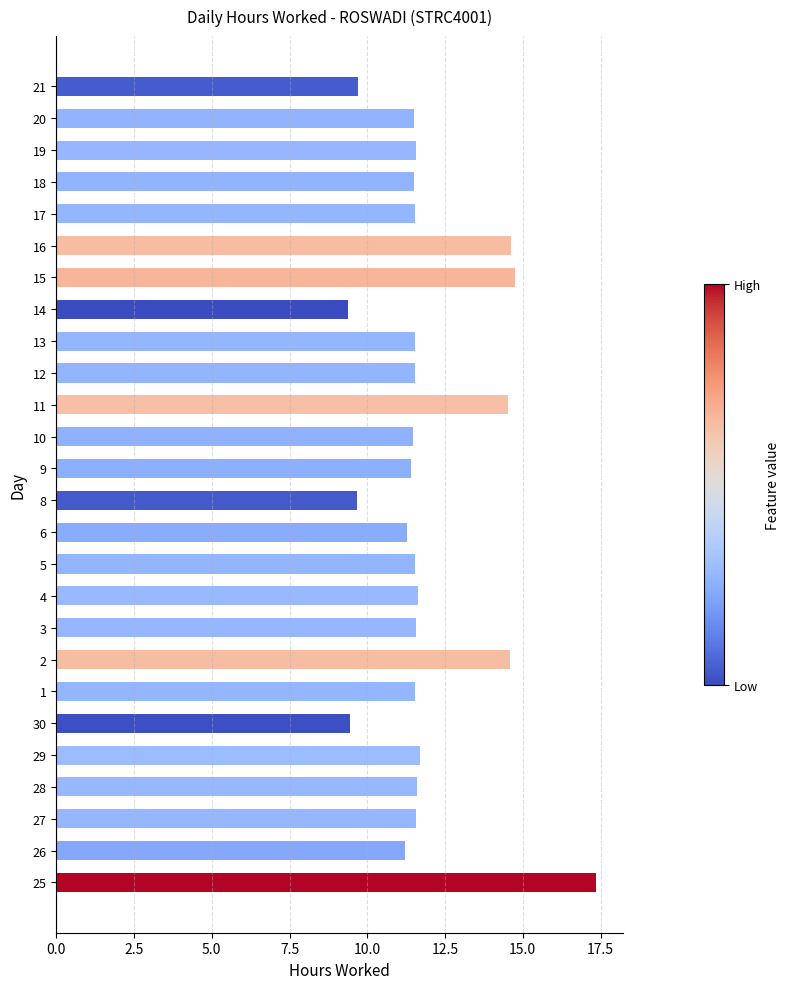

Which has a higher value, 30 or 28?

28